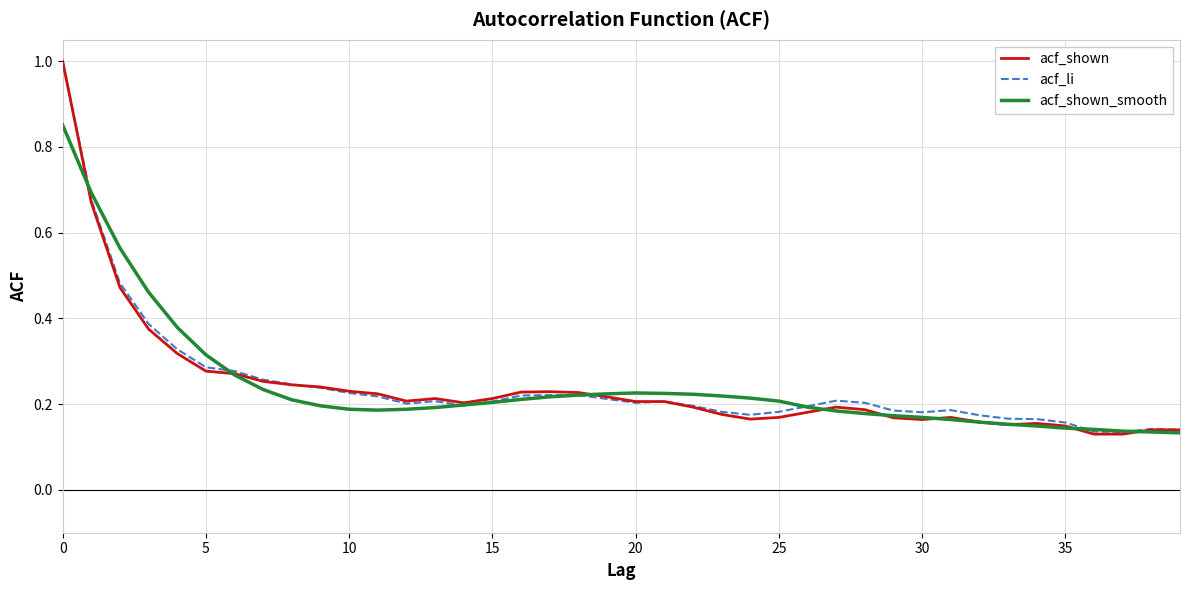

Which series has the widest spread of values?

acf_shown